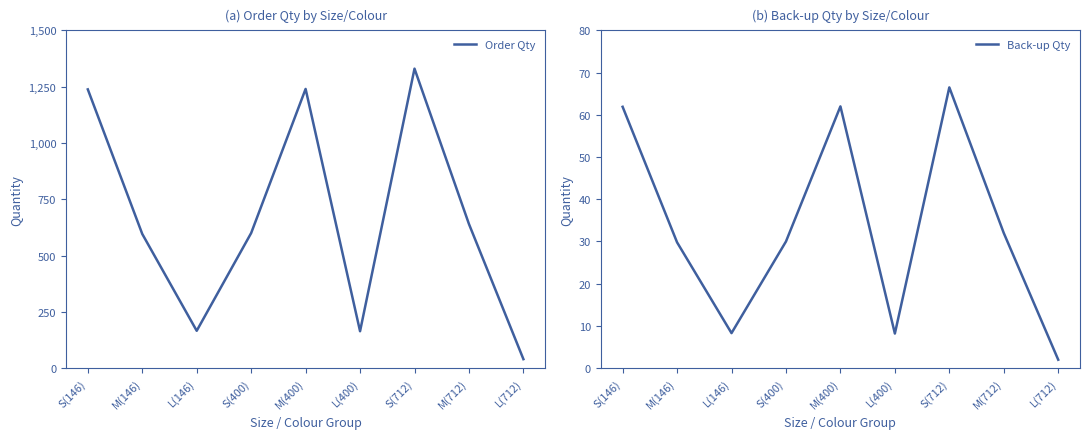

True or false: Order Qty has a value of 600.0 at S(400).

True